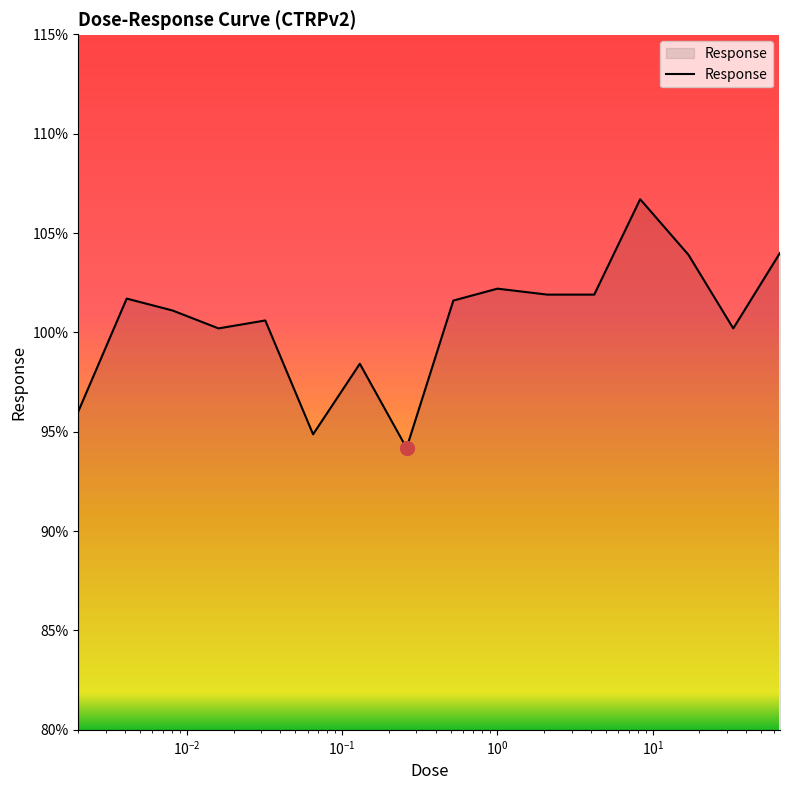

What is the difference between the maximum and minimum values?

12.5